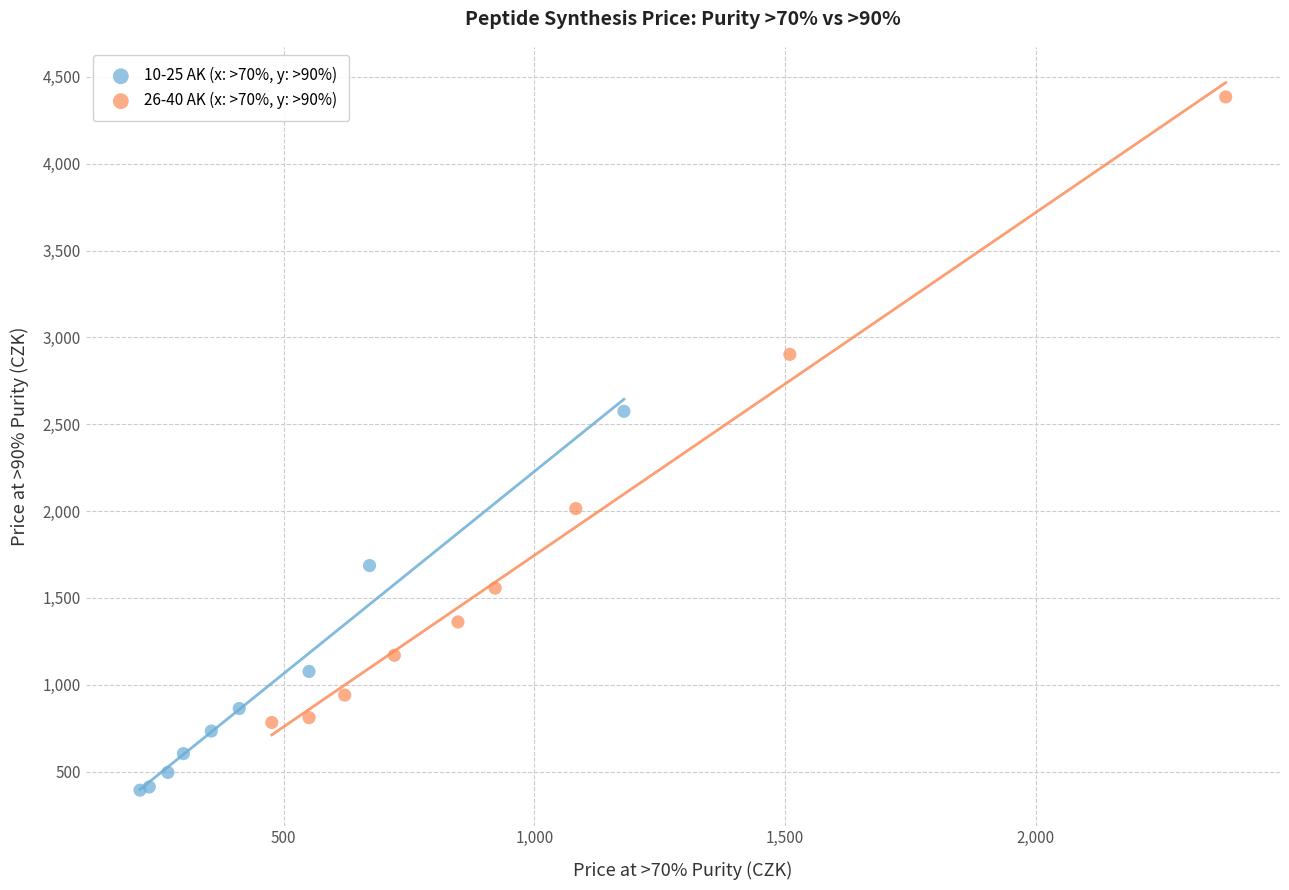

What are all the series names shown in the legend?

10-25 AK (x: >70%, y: >90%), 26-40 AK (x: >70%, y: >90%)